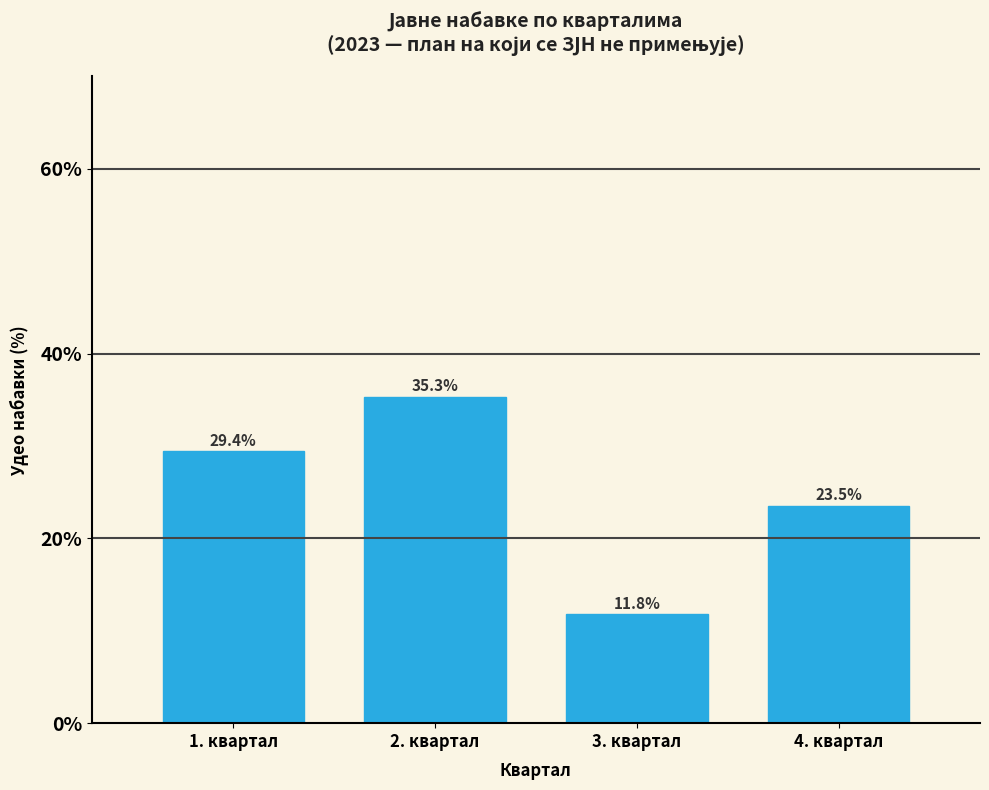

Reading left to right, transcribe all the data shown in this chart.

1. квартал=29.4	2. квартал=35.3	3. квартал=11.8	4. квартал=23.5